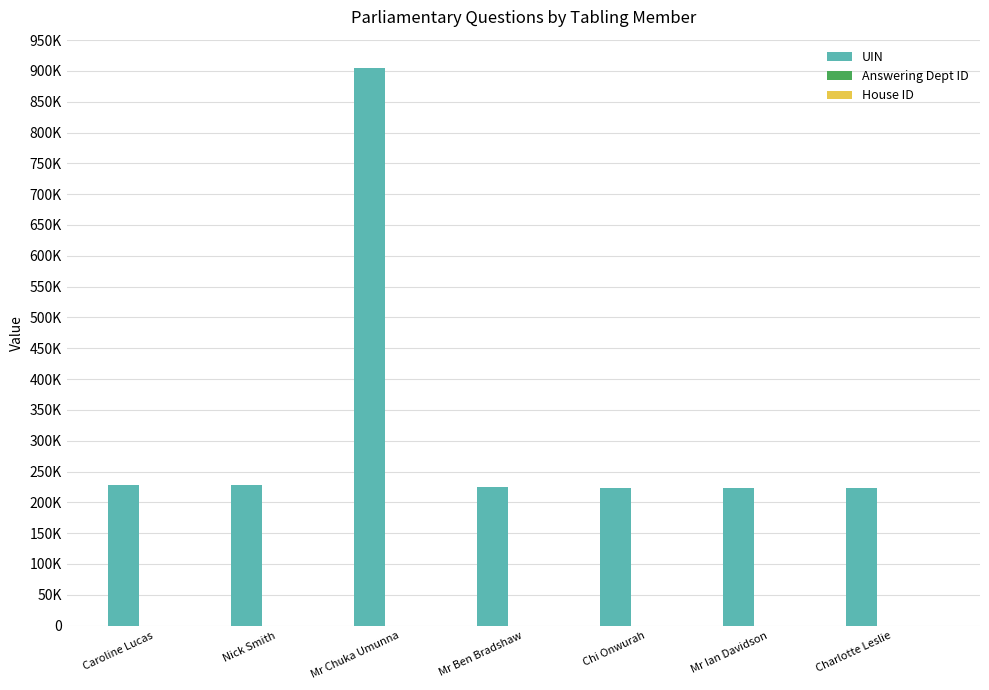

What is the difference between the maximum and minimum values in the Answering Dept ID series?

78